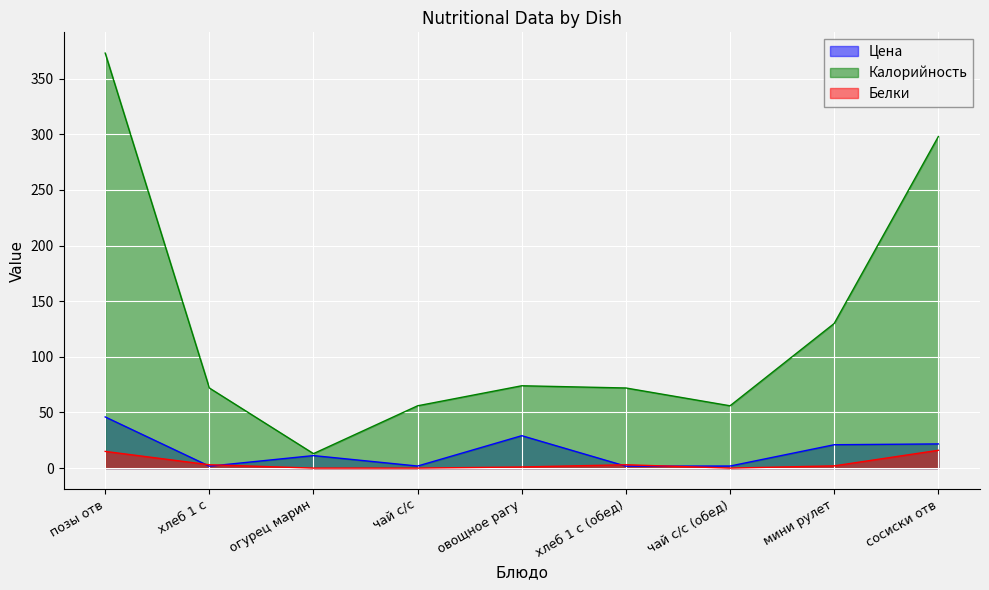

Where is Белки nearest to the value 8?

хлеб 1 с